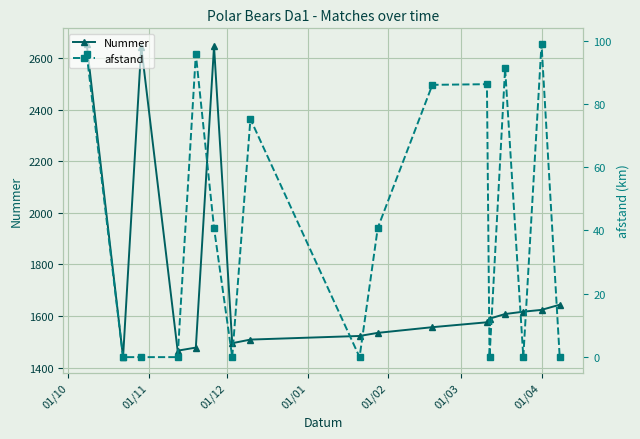

How many values in the afstand series are below 40?

8